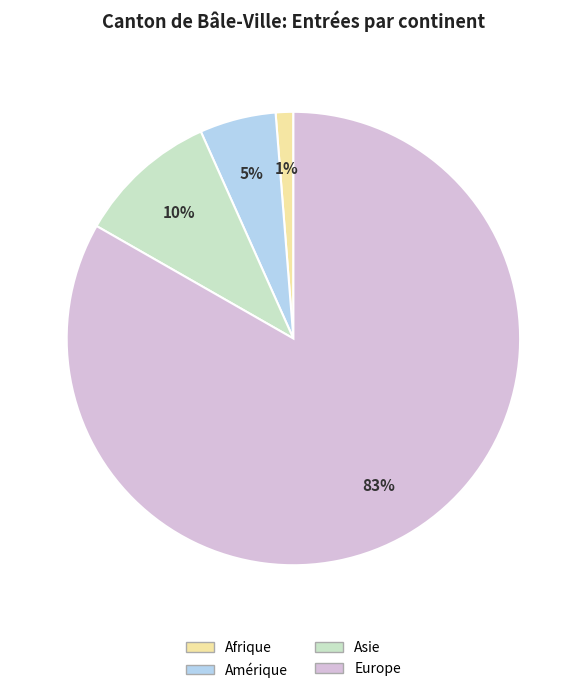

How many segments does this pie chart have?

4